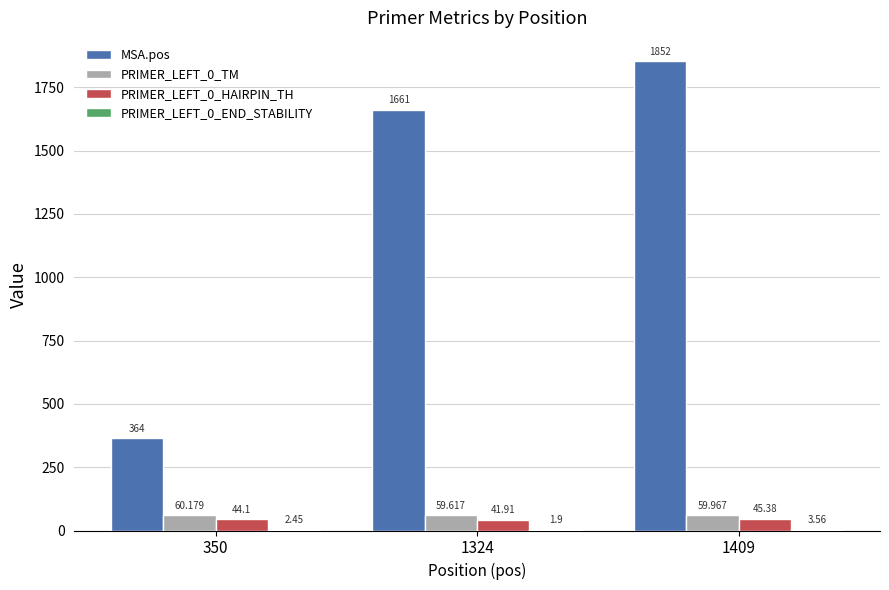

Which series has the largest total across all categories?

MSA.pos